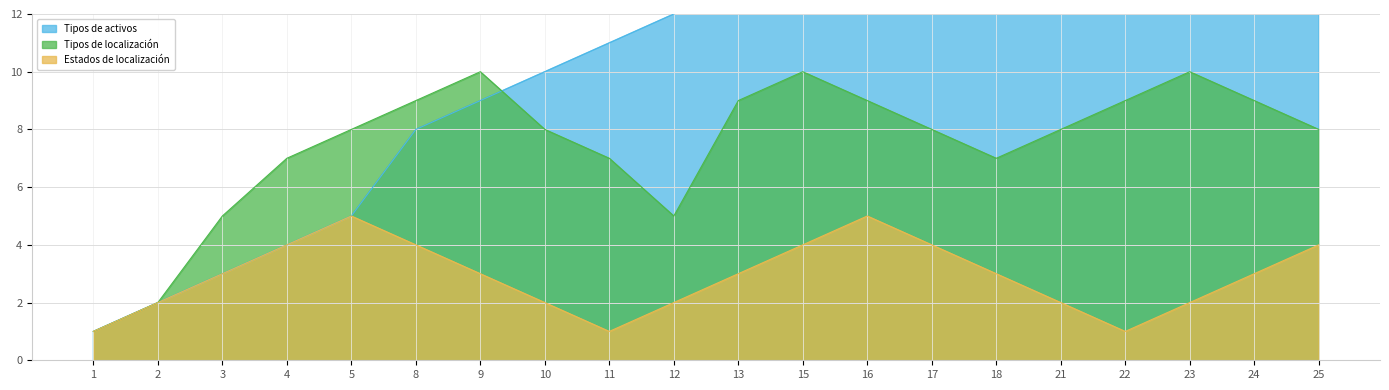

Reading left to right, transcribe all the data shown in this chart.

Tipos de activos: 1=1	2=2	3=3	4=4	5=5	8=8	9=9	10=10	11=11	12=12	13=13	15=15	16=16	17=17	18=18	21=21	22=22	23=23	24=24	25=25
Tipos de localización: 1=1	2=2	3=5	4=7	5=8	8=9	9=10	10=8	11=7	12=5	13=9	15=10	16=9	17=8	18=7	21=8	22=9	23=10	24=9	25=8
Estados de localización: 1=1	2=2	3=3	4=4	5=5	8=4	9=3	10=2	11=1	12=2	13=3	15=4	16=5	17=4	18=3	21=2	22=1	23=2	24=3	25=4